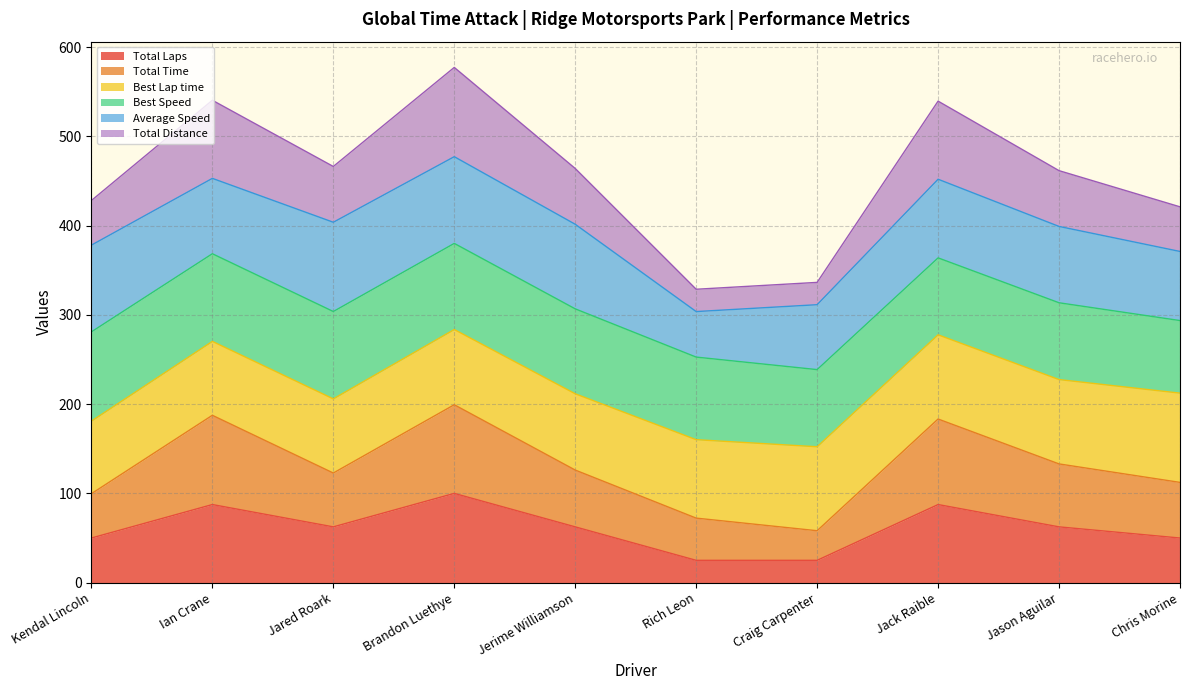

At which category does the chart reach its minimum across all series?

Rich Leon